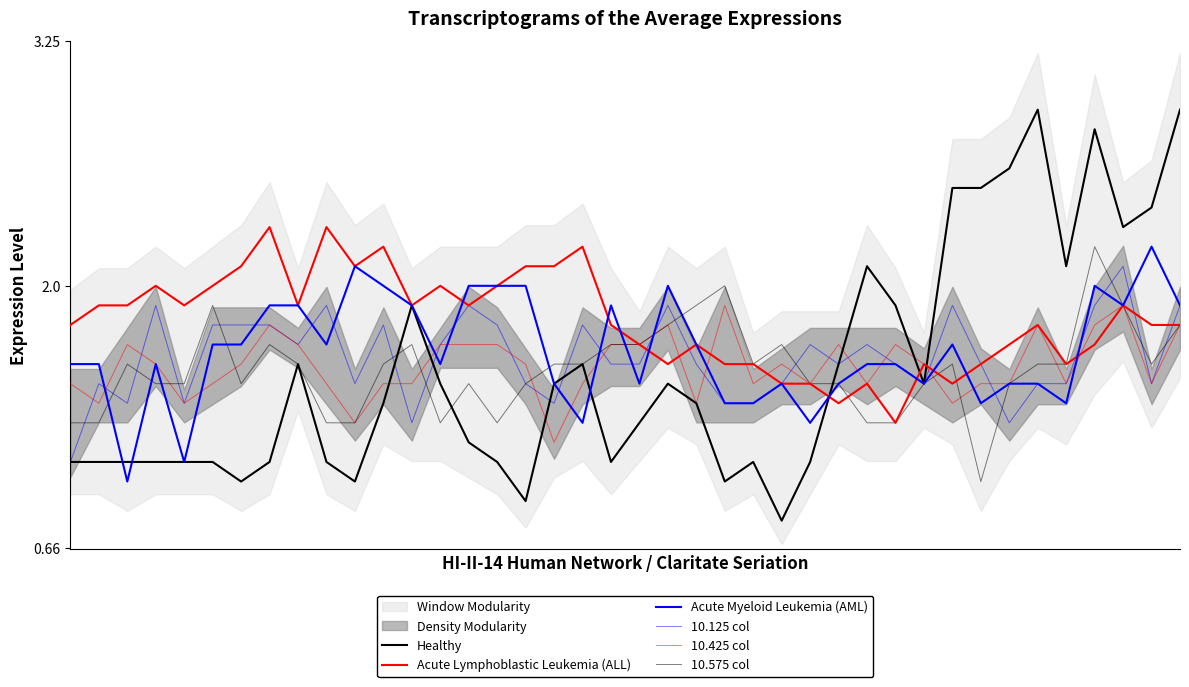

True or false: 10.575 col has a value of 1.5 at 14.

True